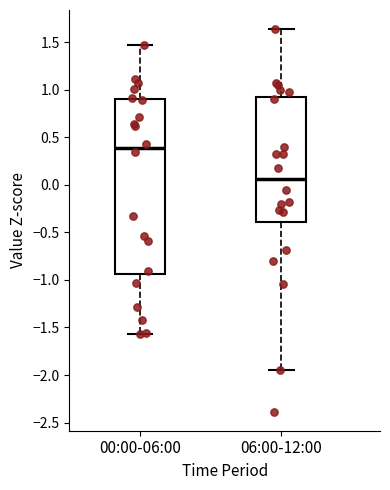

Reading left to right, transcribe this box plot: for each box, give where its median line is, the range the box spans, and where its two whiskers end, as read against the y-axis. The values are not printed on the chart, so give them approximately, as read against the axis.

00:00-06:00: median 0.40, box -0.95 to 0.90, whiskers -1.55 to 1.50
06:00-12:00: median 0.05, box -0.40 to 0.90, whiskers -1.95 to 1.65